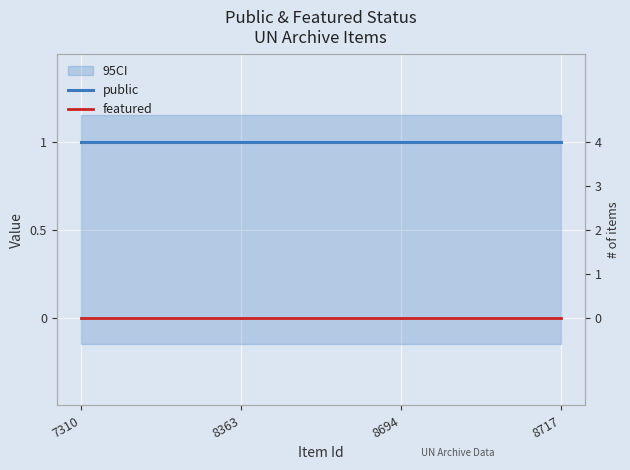

At which label does featured reach its peak?

7310